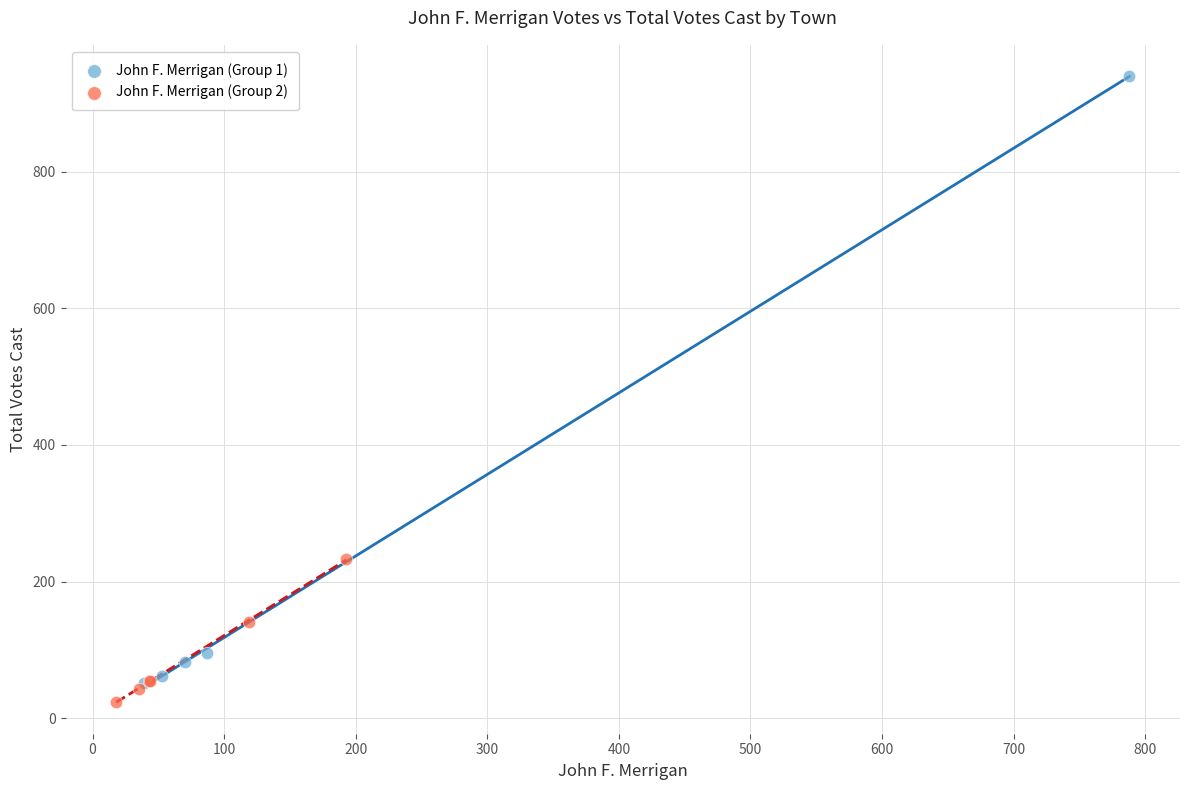

Which series contains the lowest Y value?

John F. Merrigan (Group 2)